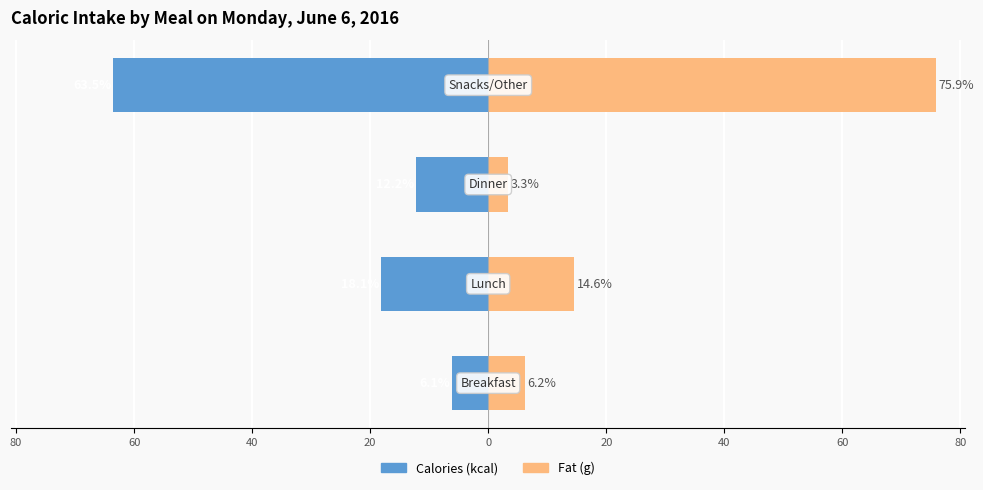

Between 80 and 60, which series saw the biggest shift?

Fat (g)